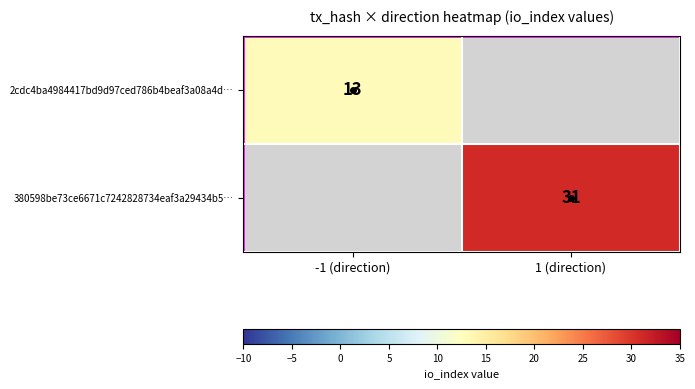

Is it true that 380598be73ce6671c7242828734eaf3a29434b5… equals 48 at 1 (direction)?

False